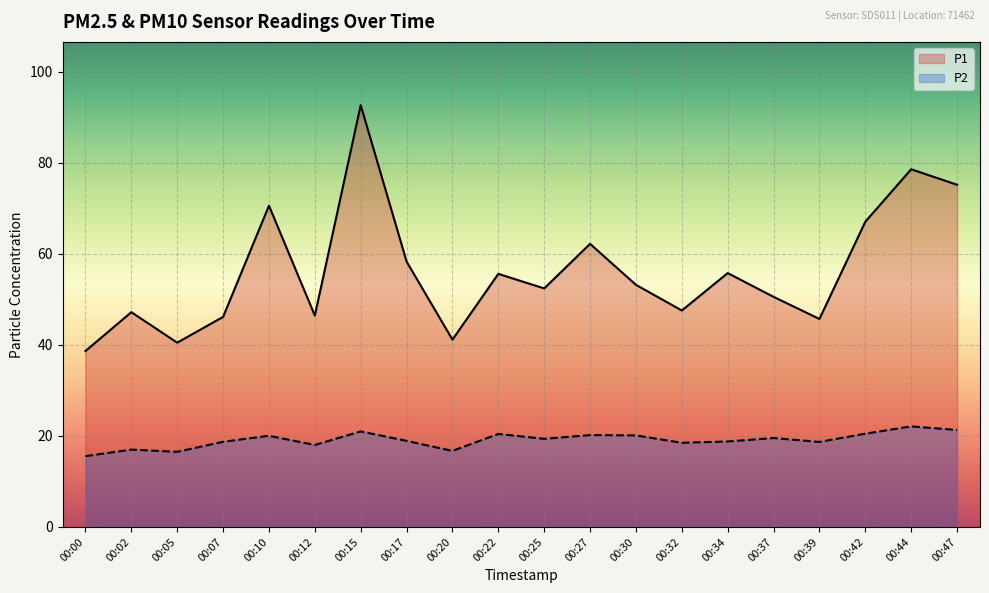

The P1 series shows 92.6 at 00:15. True or false?

True